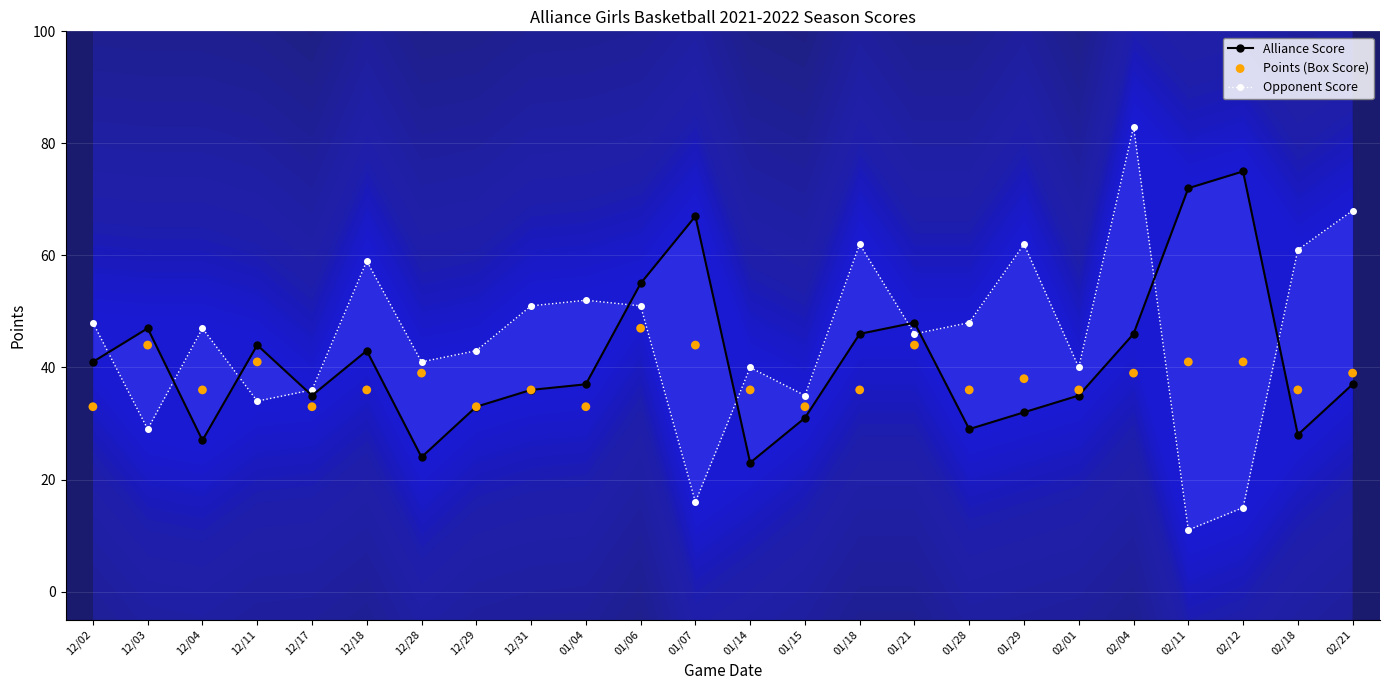

At how many categories does at least one series exceed 66?

5